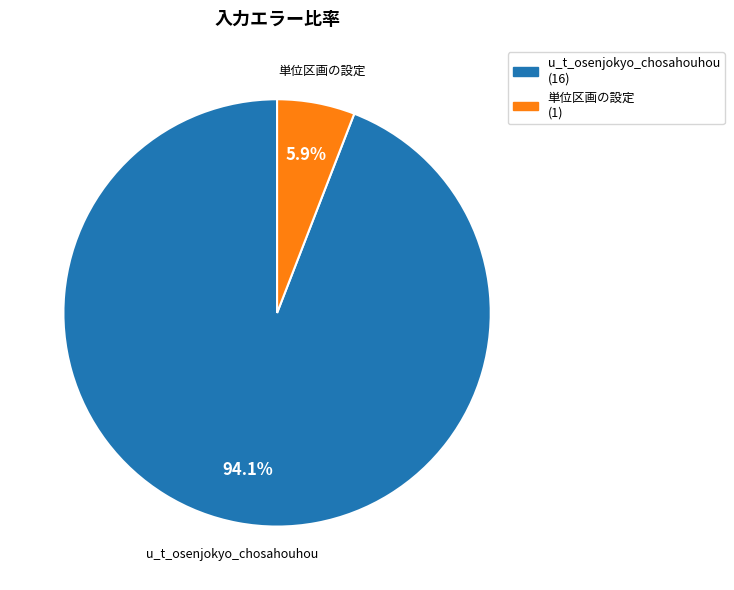

Does u_t_osenjokyo_chosahouhou account for over 50% of the chart?

Yes